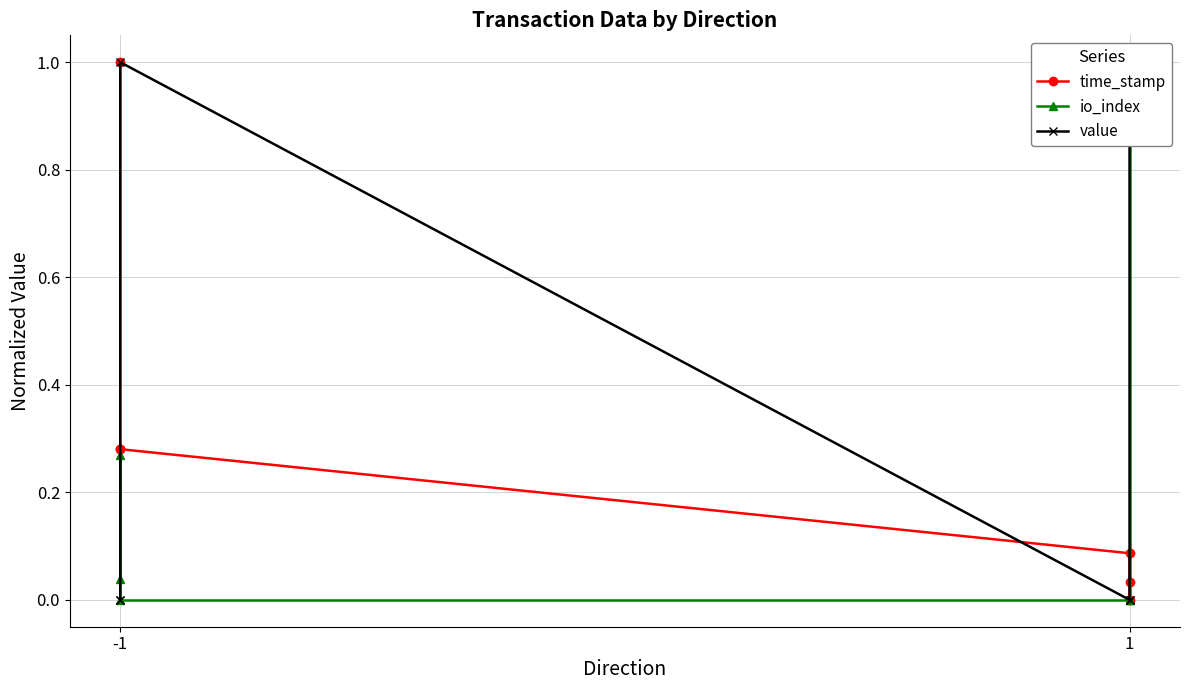

True or false: value and io_index intersect in this chart.

True